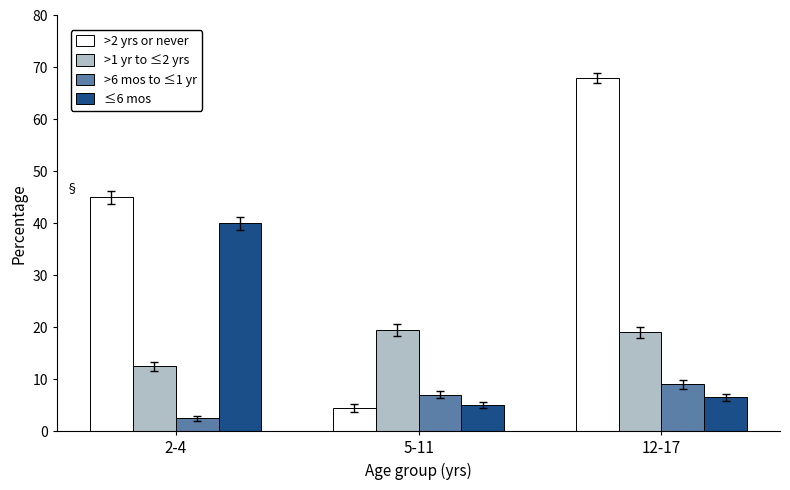

What is the value of the >1 yr to ≤2 yrs bar at the 2nd from the left?

19.5